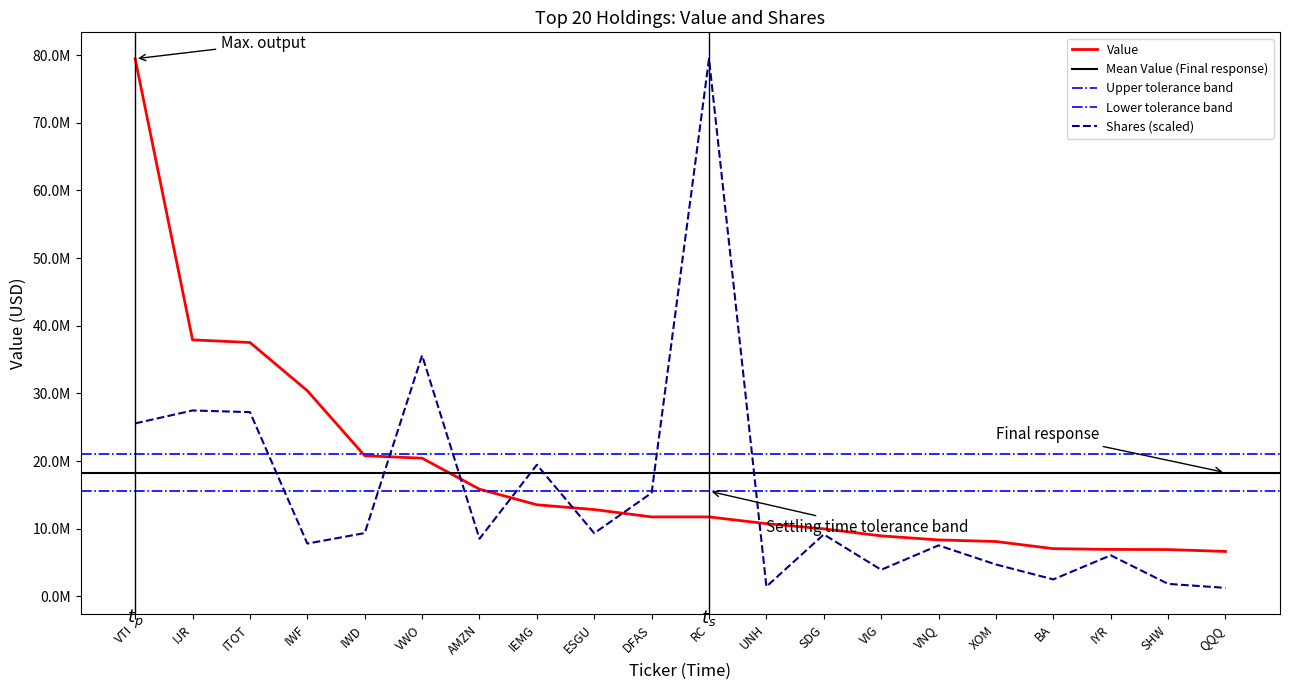

Which series has the largest range (max minus min)?

Shares or principal amount